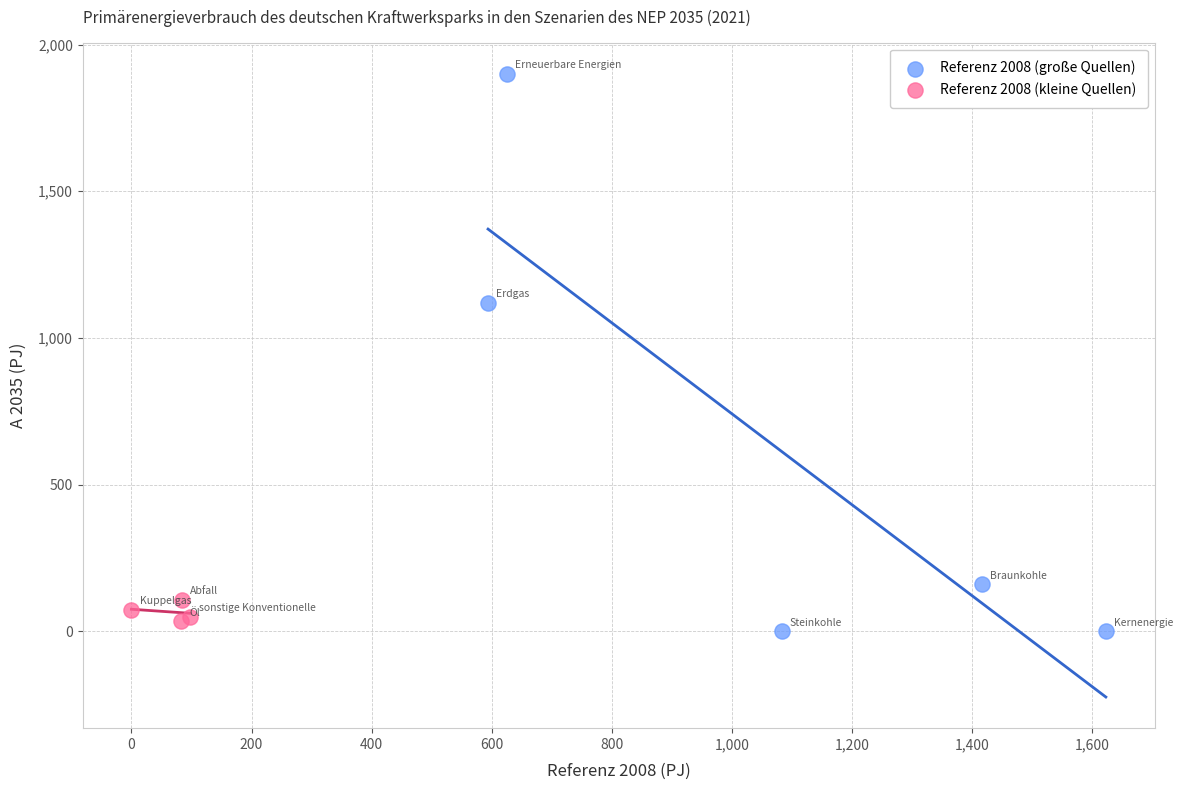

Which series contains the highest Y value?

Referenz 2008 (große Quellen)